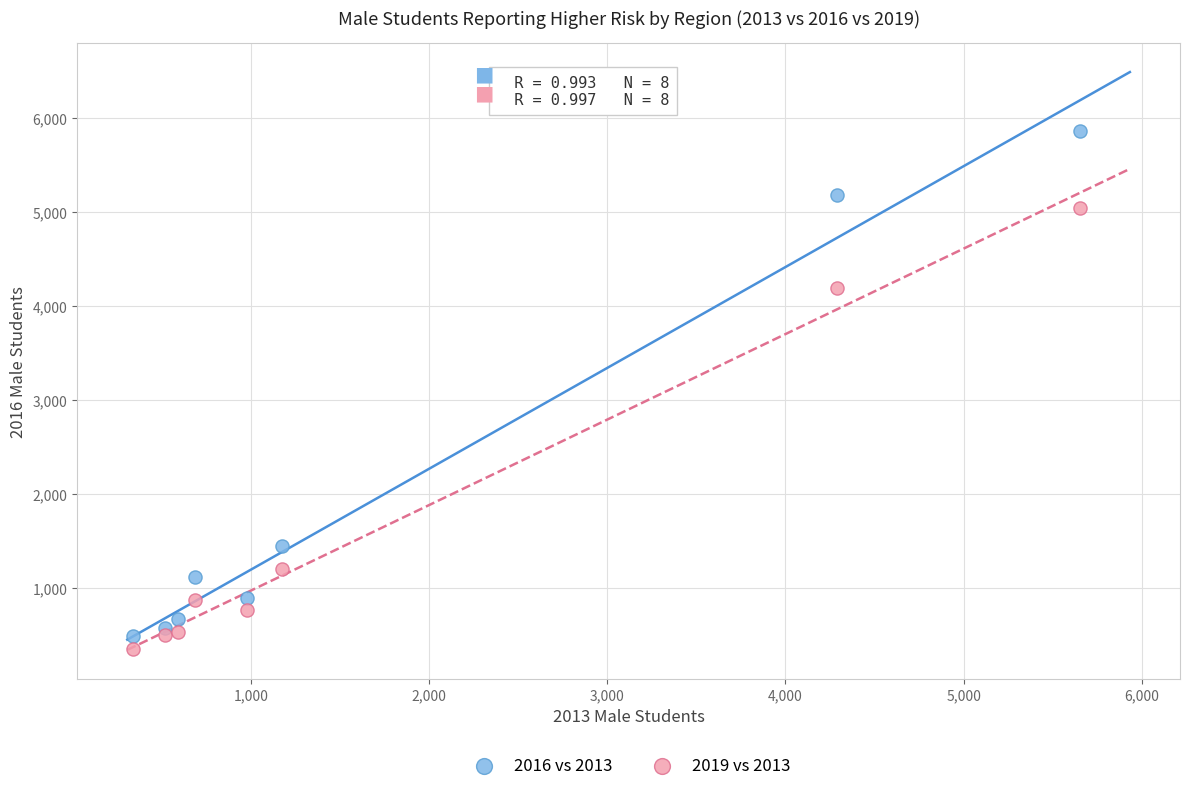

Which series has the widest spread of Y values?

2016 vs 2013